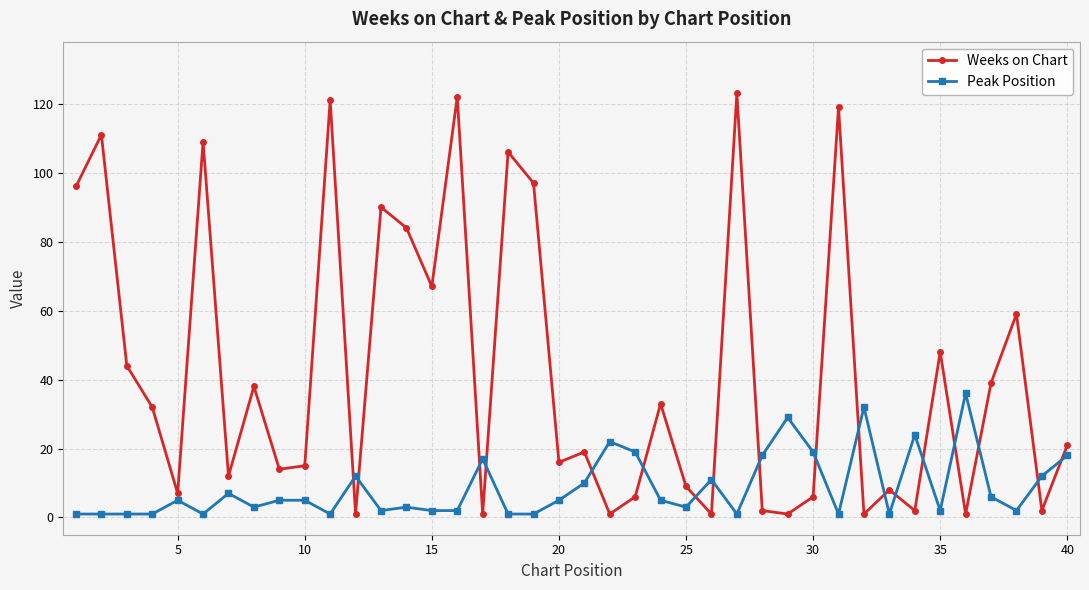

Which series has the widest spread of values?

Weeks on Chart